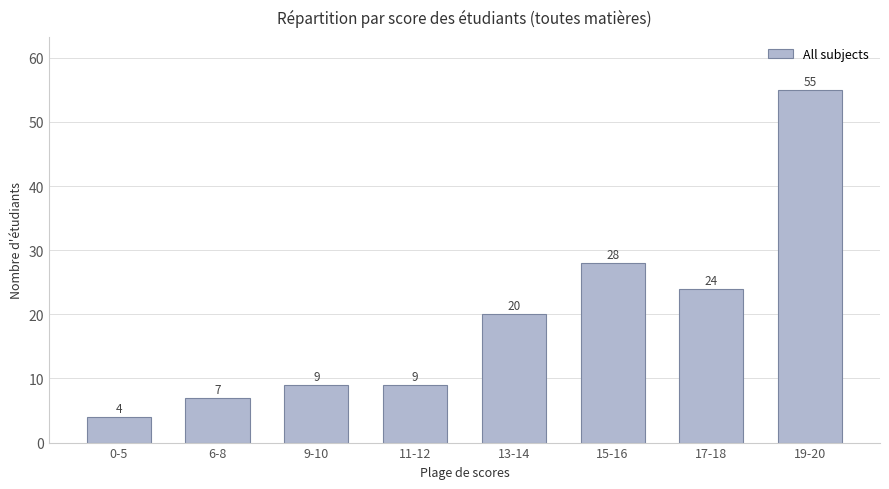

Is it true that the value at 15-16 is 42?

False